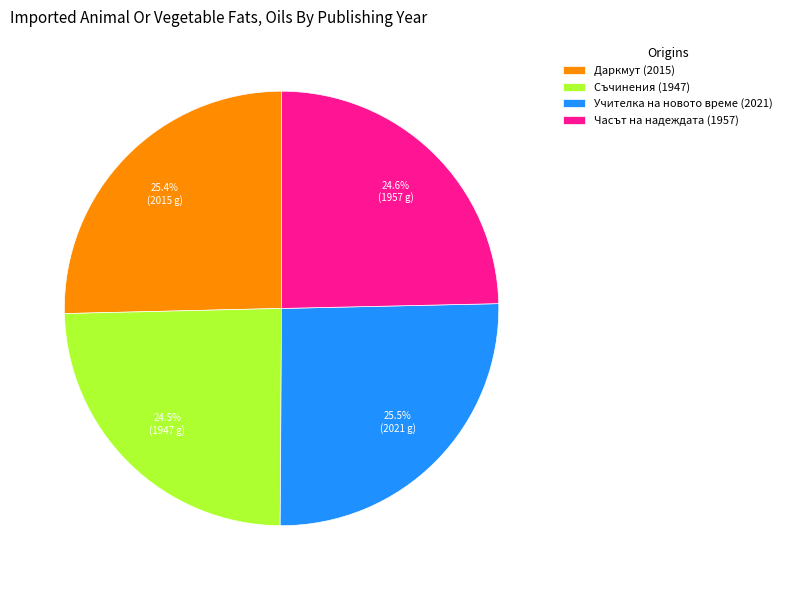

Approximately how many times larger is the value at Даркмут (2015) compared to Учителка на новото време (2021)?

1.0